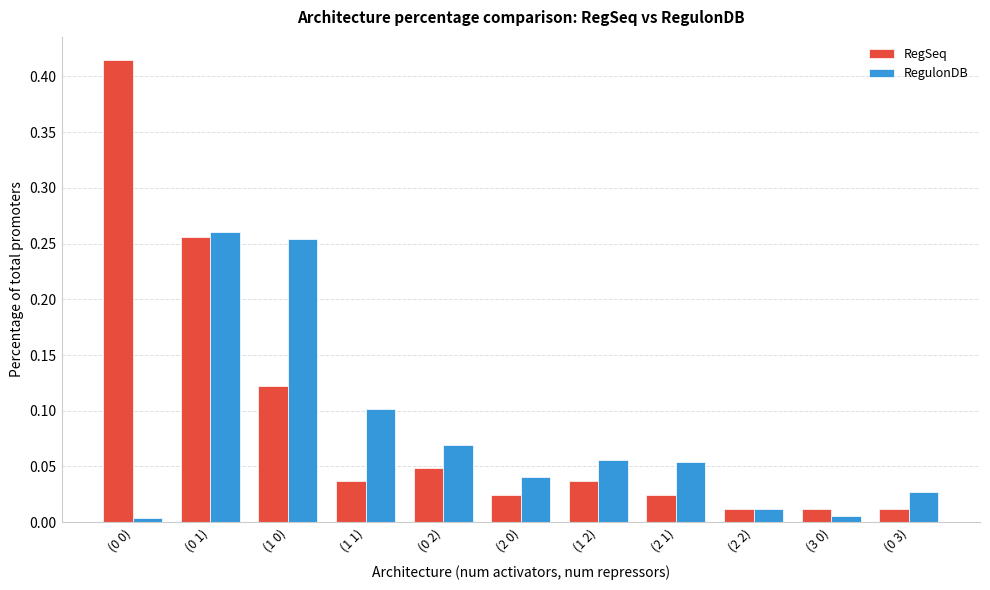

Rank the series at (0 2) from highest to lowest value.

RegulonDB, RegSeq